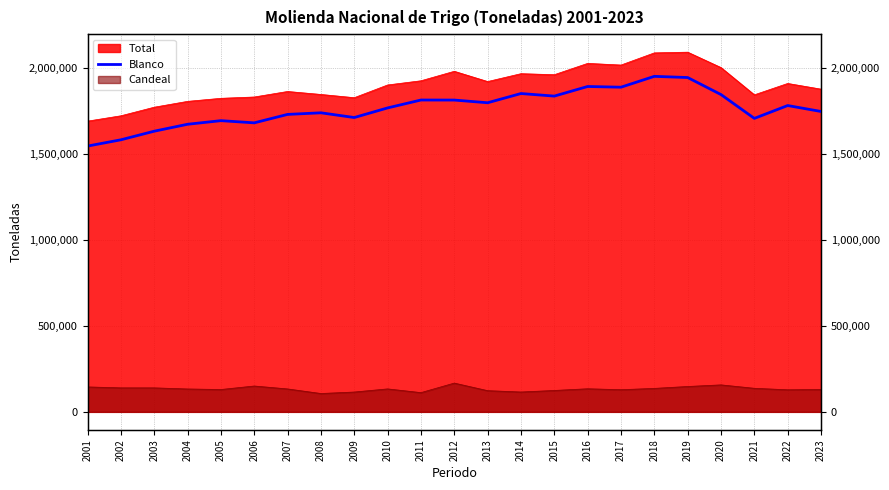

True or false: the data shows 930858 at 2017.

False